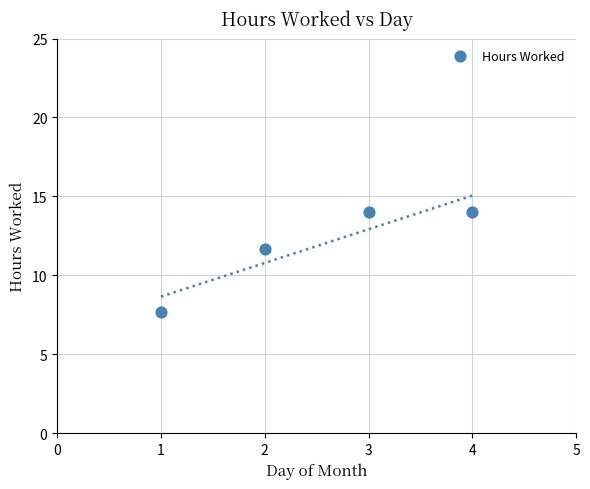

What is the average X value?

2.5